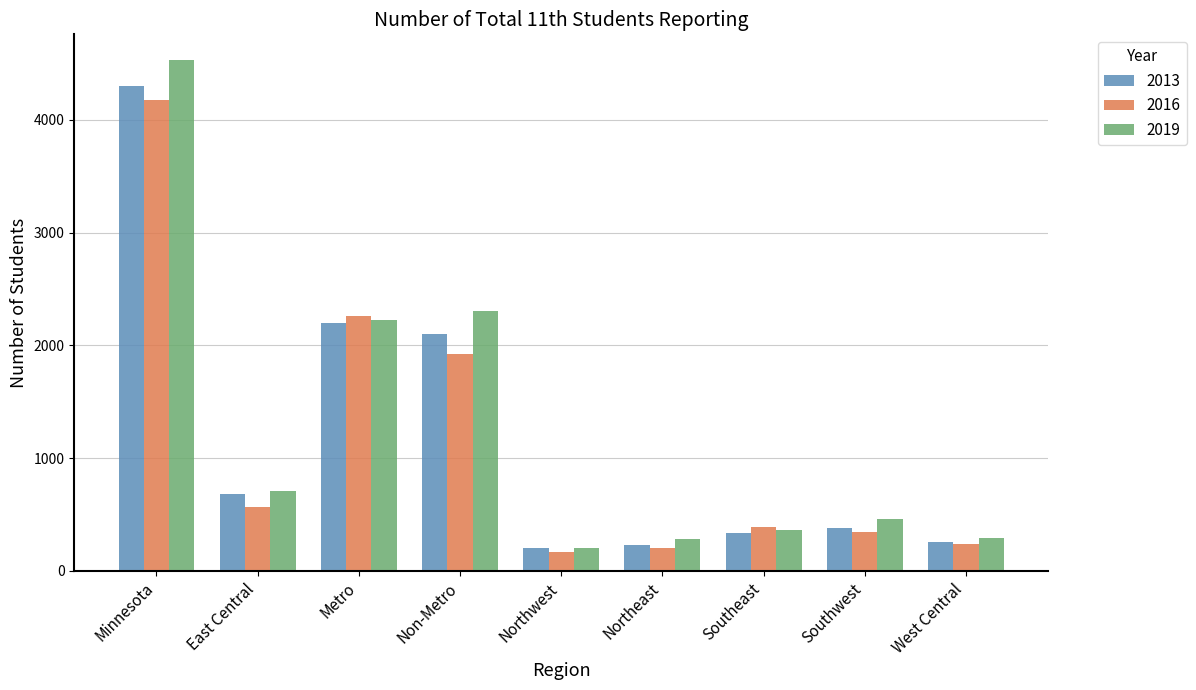

What is the difference between the maximum and minimum values in the 2013 series?

4092